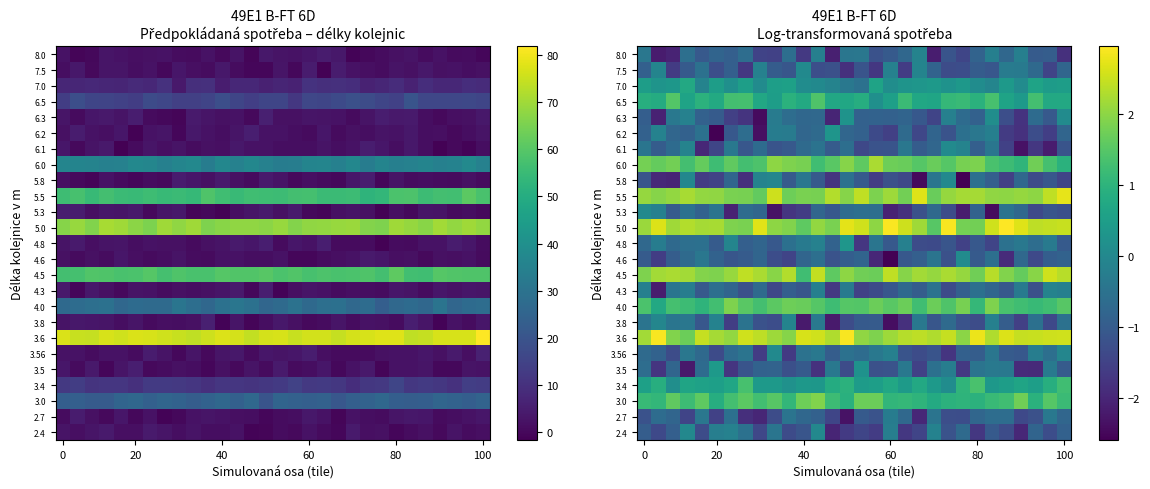

Count the number of data series in this chart.

25